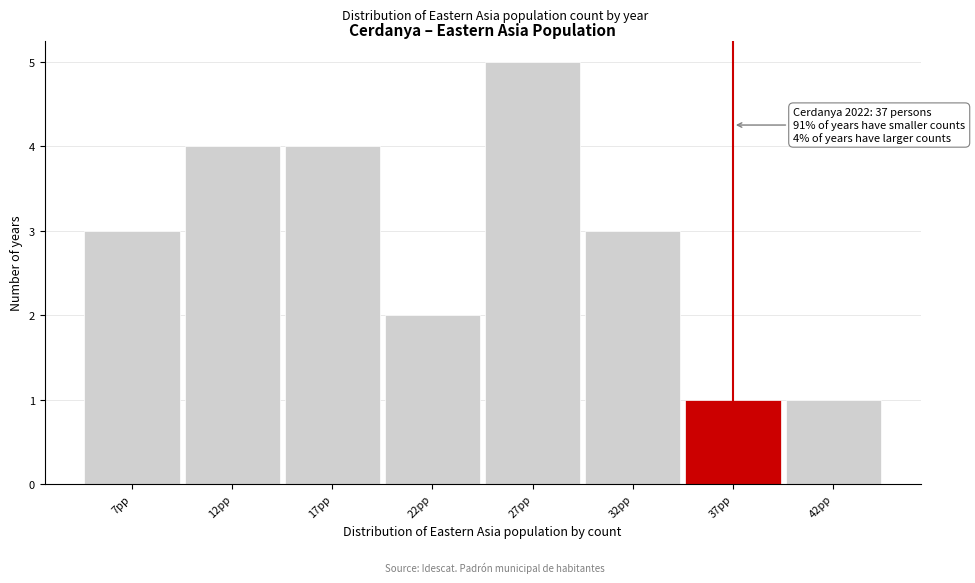

Over which range of the x-axis is the bar tallest?

24.5 to 29.5